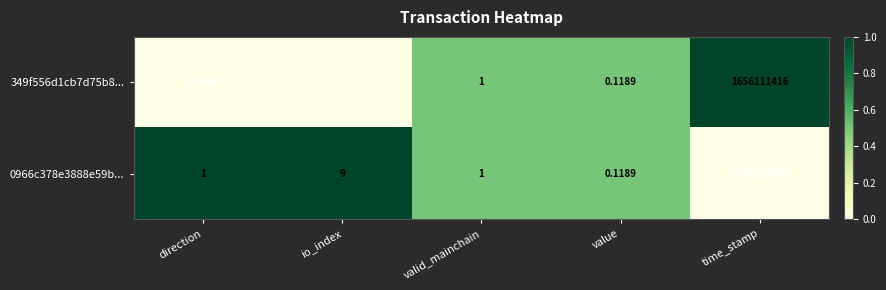

Which category has the highest value in the 349f556d1cb7d75b8... series?

time_stamp